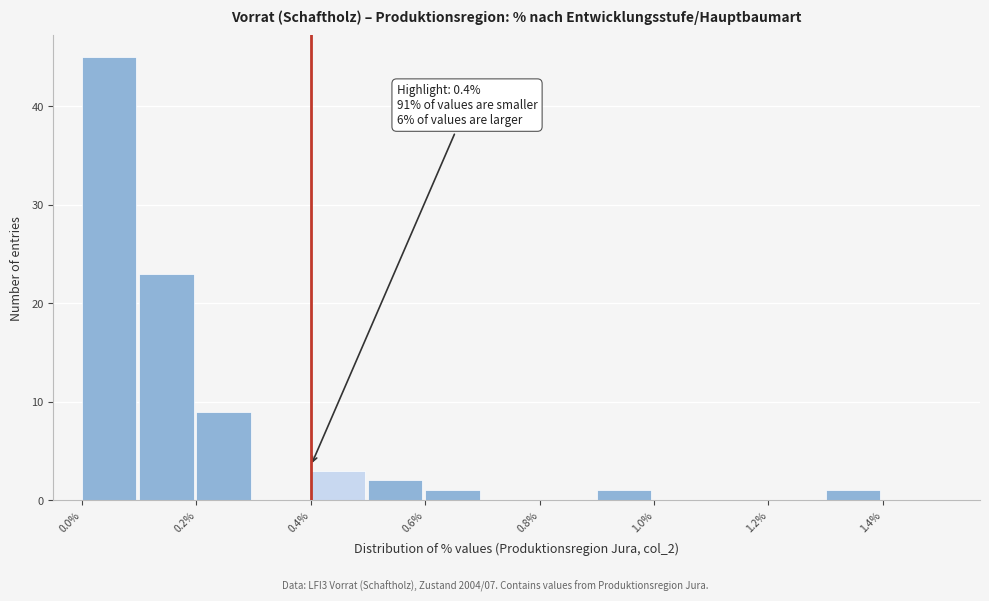

Over which range of the x-axis is the bar tallest?

0.0 to 0.1